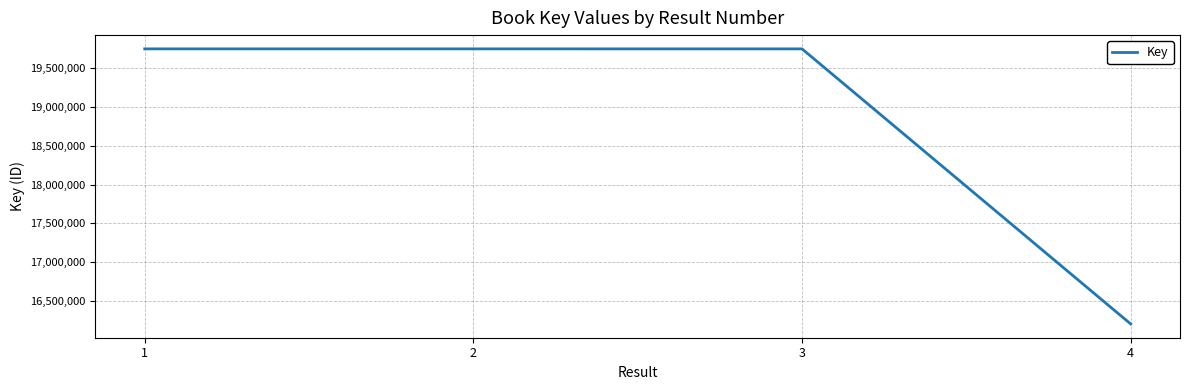

Which has a higher value, 3 or 4?

3